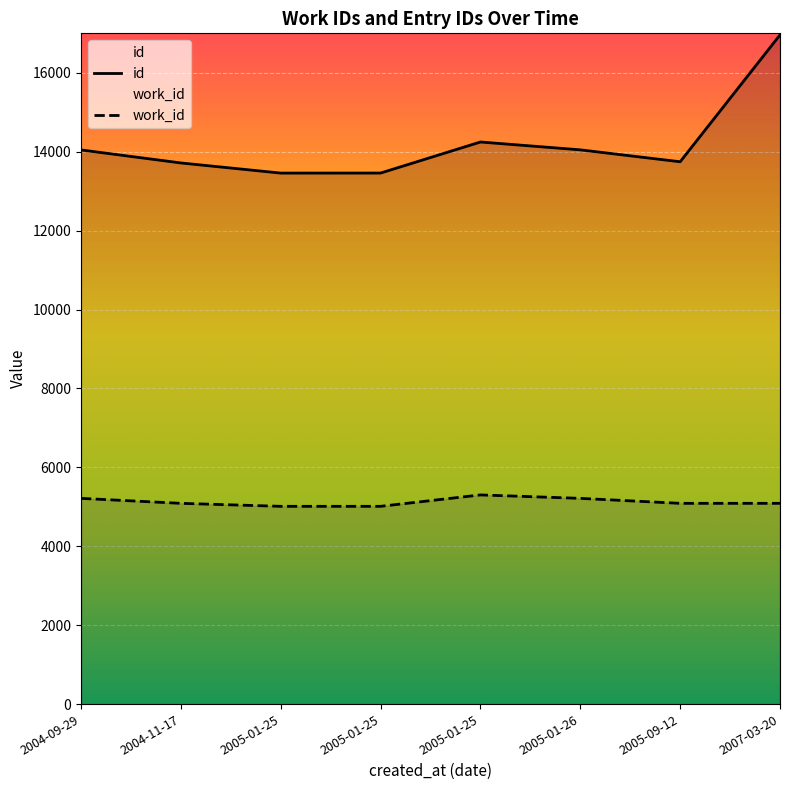

How many values in the work_id series are below 5088?

2